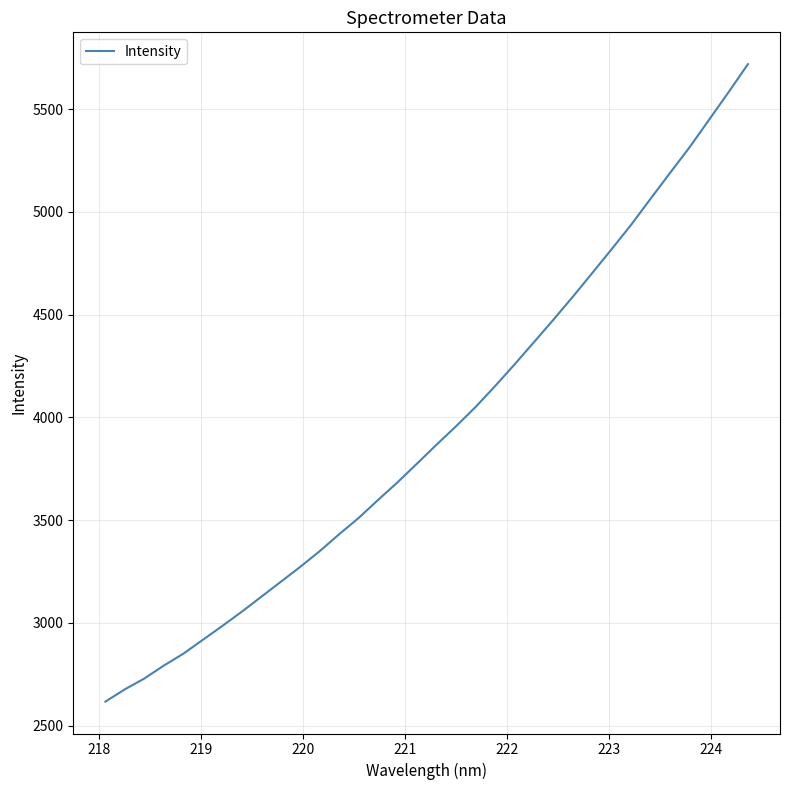

What is the difference between the maximum and minimum values?

3100.4